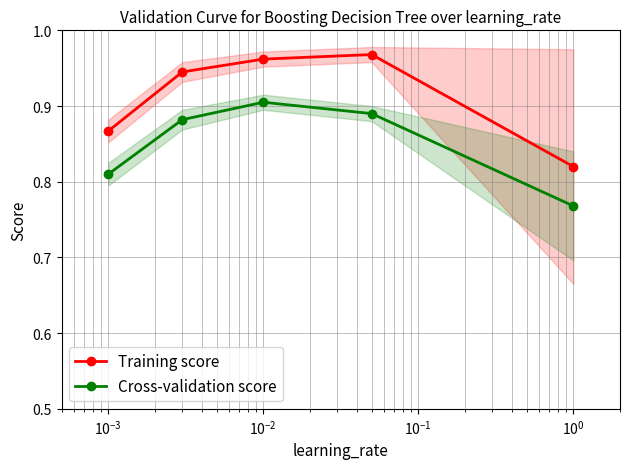

What is the value of the Training score point at the 5th from the left?

0.8